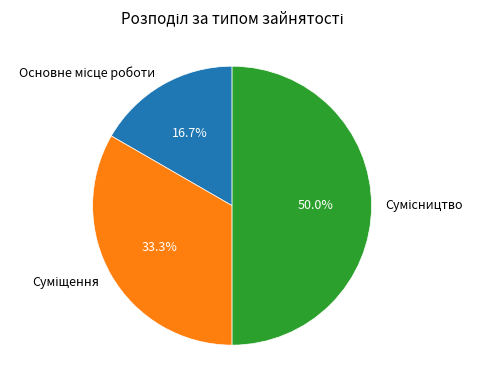

What is the ratio of the value at Сумісництво to the value at Основне місце роботи?

3.0